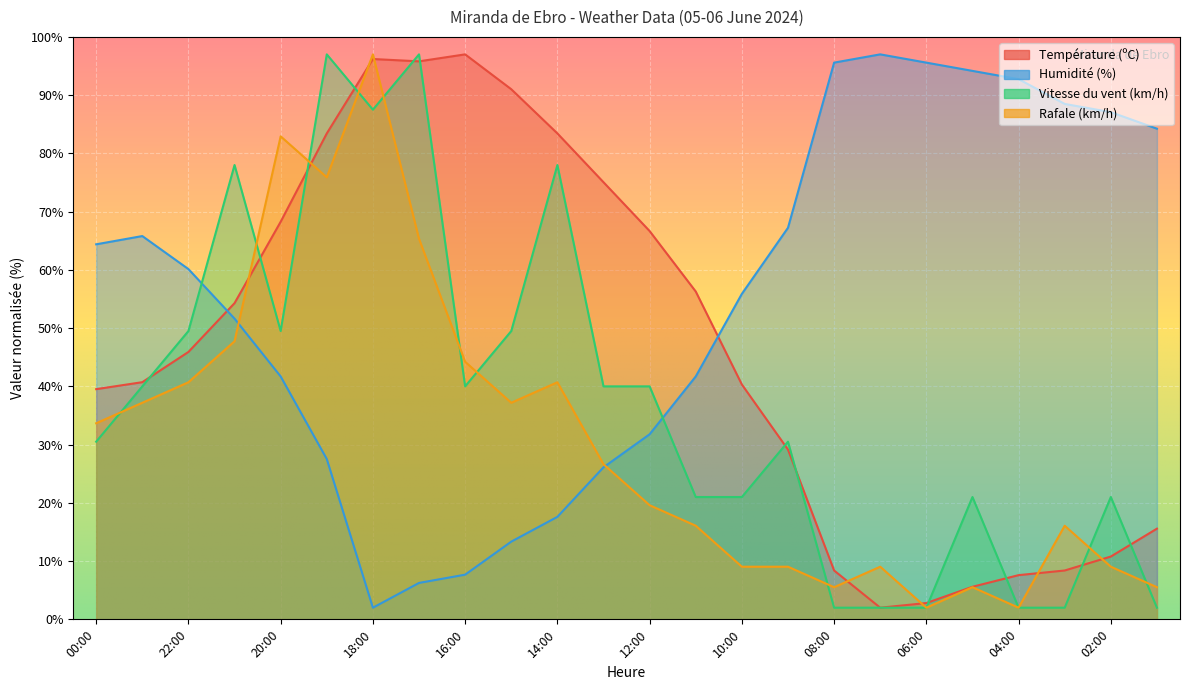

How many lines are shown in the chart?

4